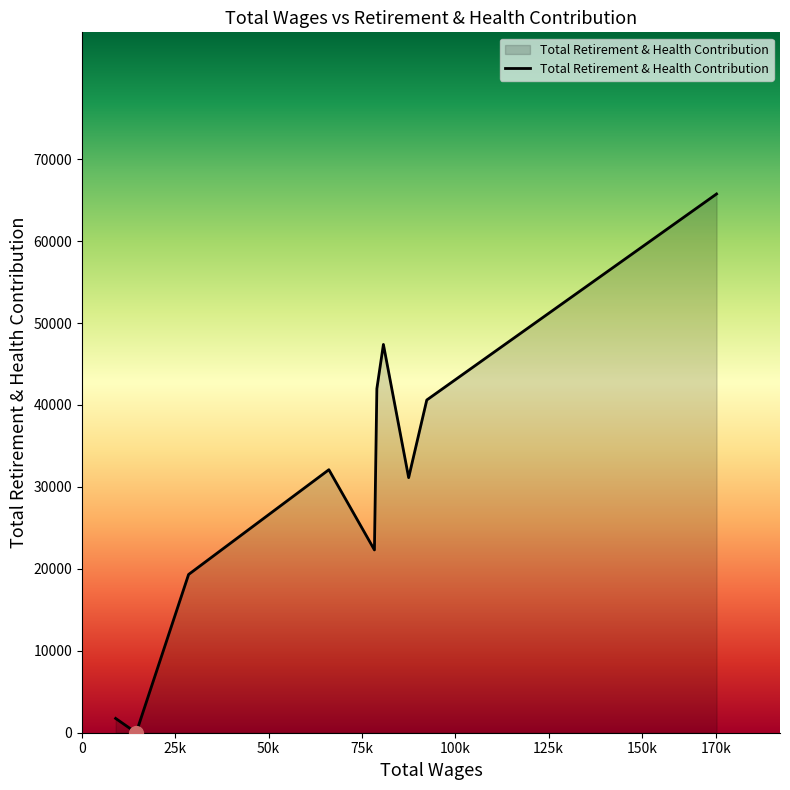

How many lines are shown in the chart?

1